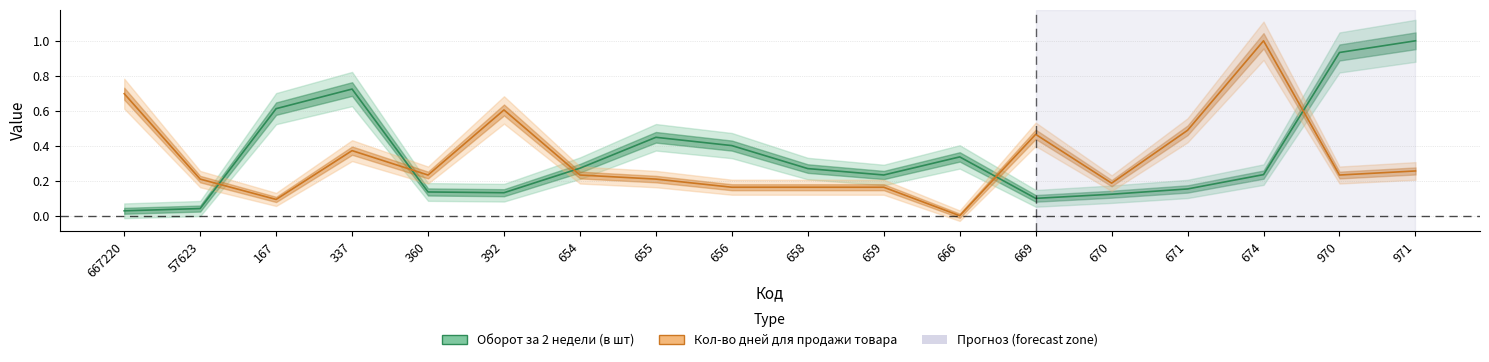

Is this an area chart (filled region under the line)?

No